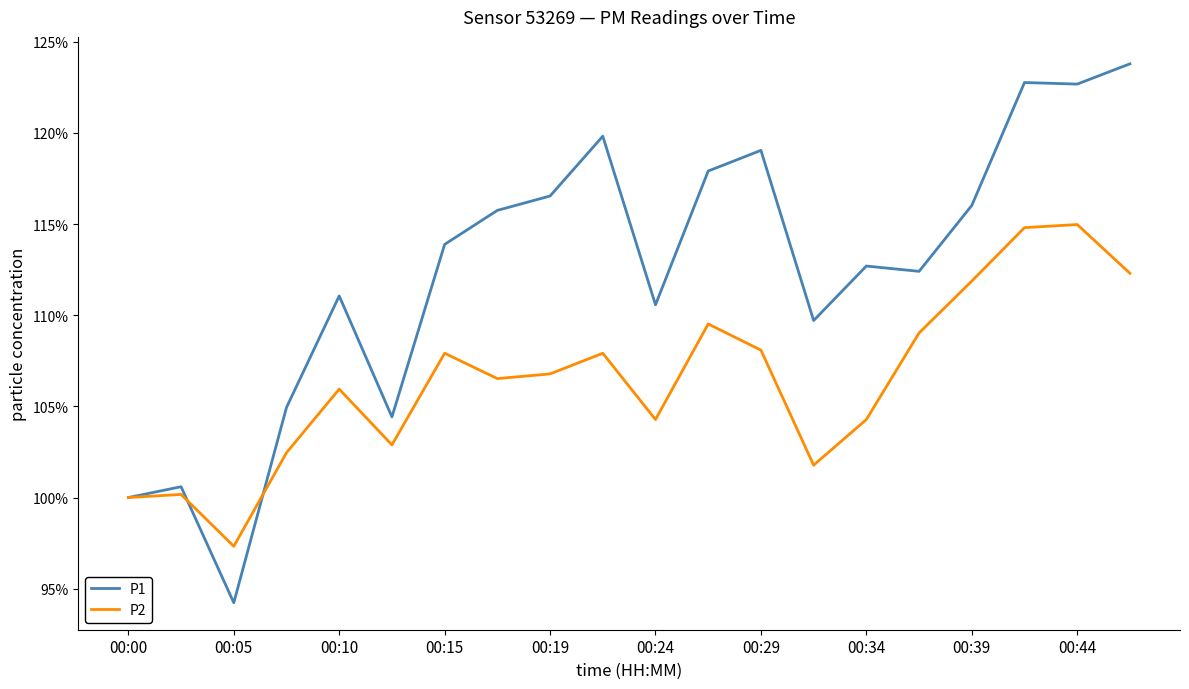

What is the maximum value shown in the chart?

123.8